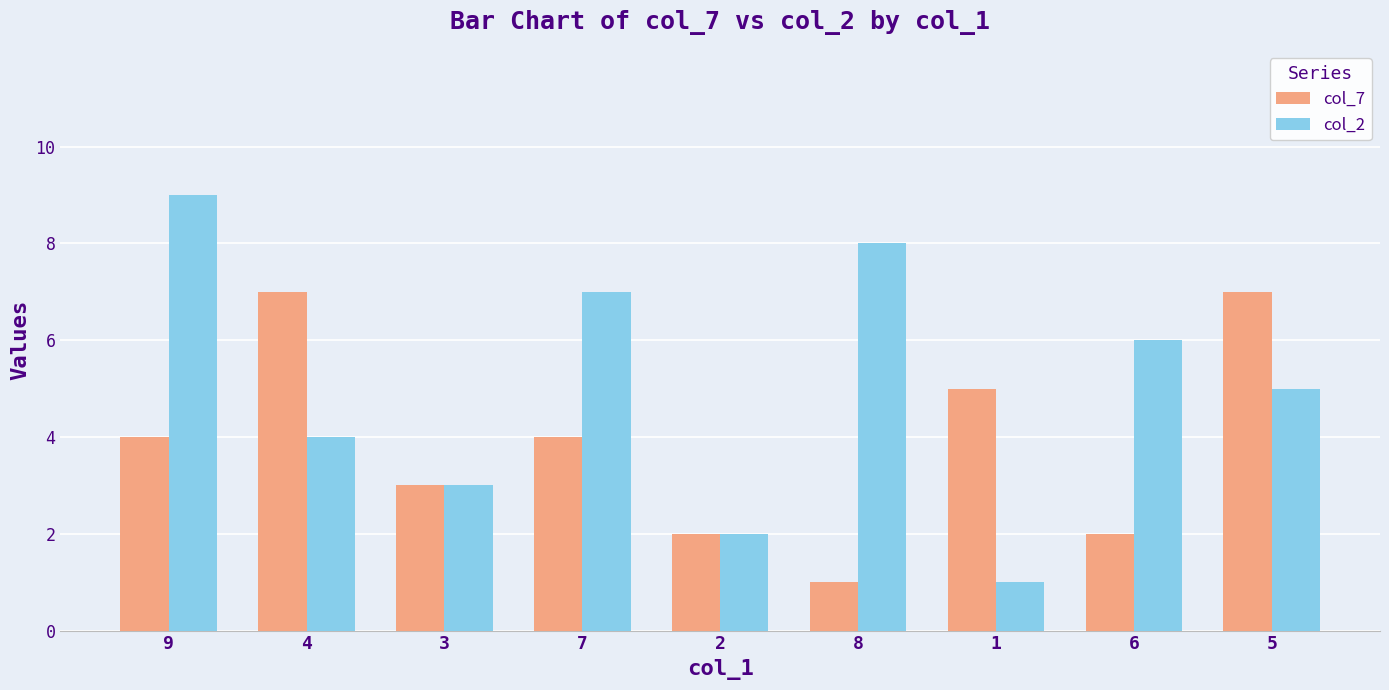

What are all the series names shown in the legend?

col_7, col_2